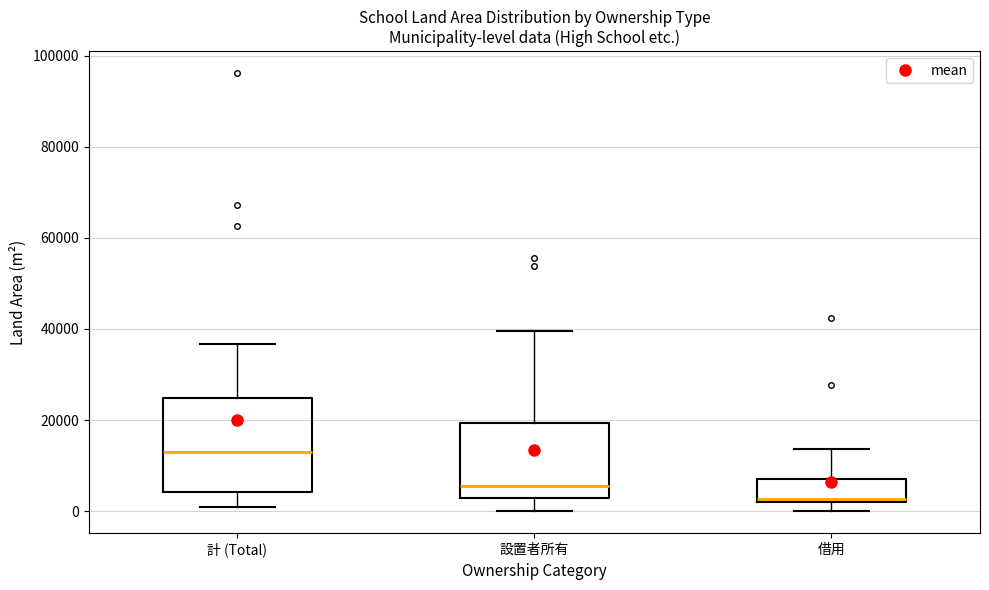

Reading left to right, transcribe this box plot: for each box, give where its median line is, the range the box spans, and where its two whiskers end, as read against the y-axis. The values are not printed on the chart, so give them approximately, as read against the axis.

計 (Total): median 12000, box 4000 to 24000, whiskers 0 to 36000
設置者所有: median 6000, box 2000 to 20000, whiskers 0 to 40000
借用: median 2000 (just above the box's lower edge), box 2000 to 8000, whiskers 0 to 14000